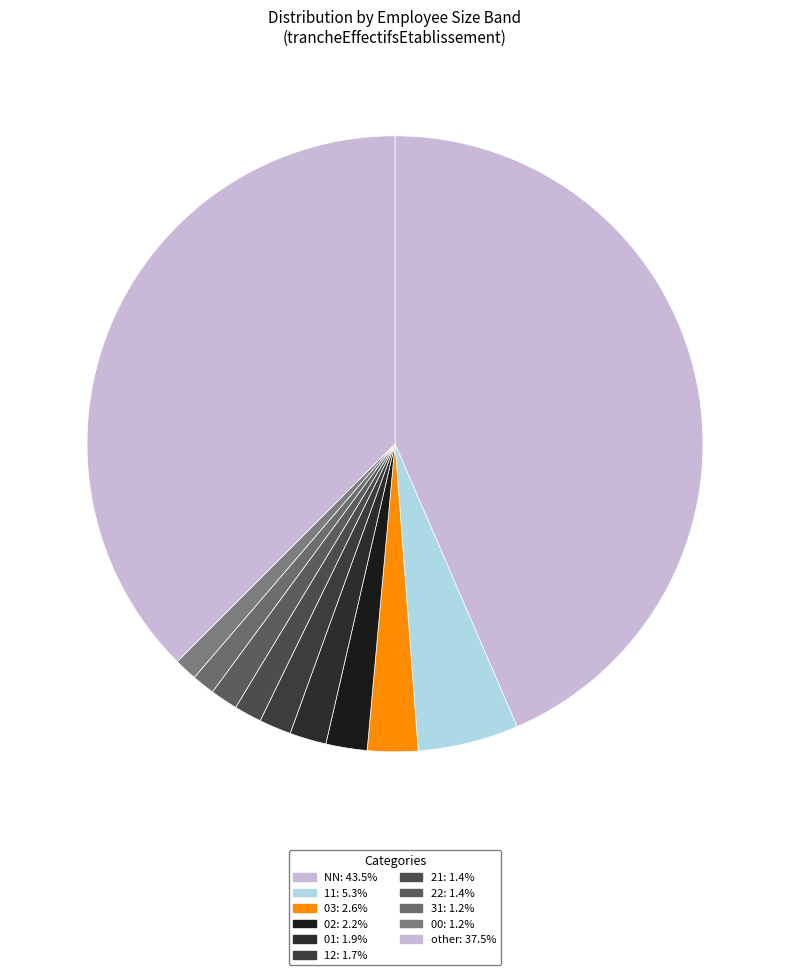

Count the number of slices in the pie.

11